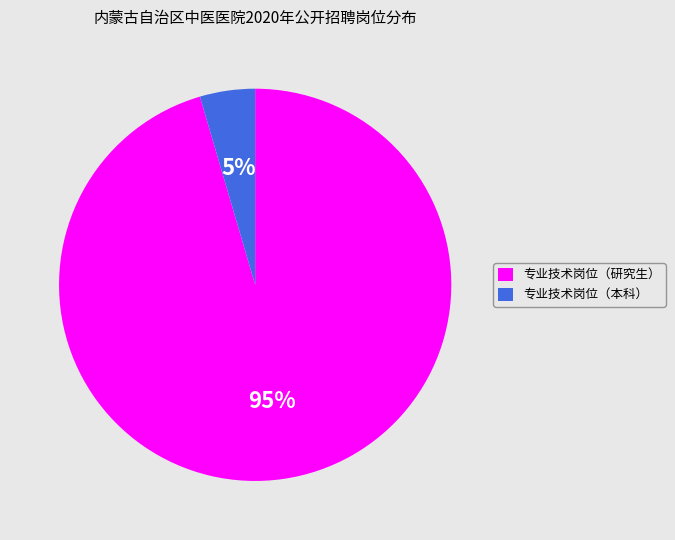

To the nearest percent, what is the average slice percentage?

50%